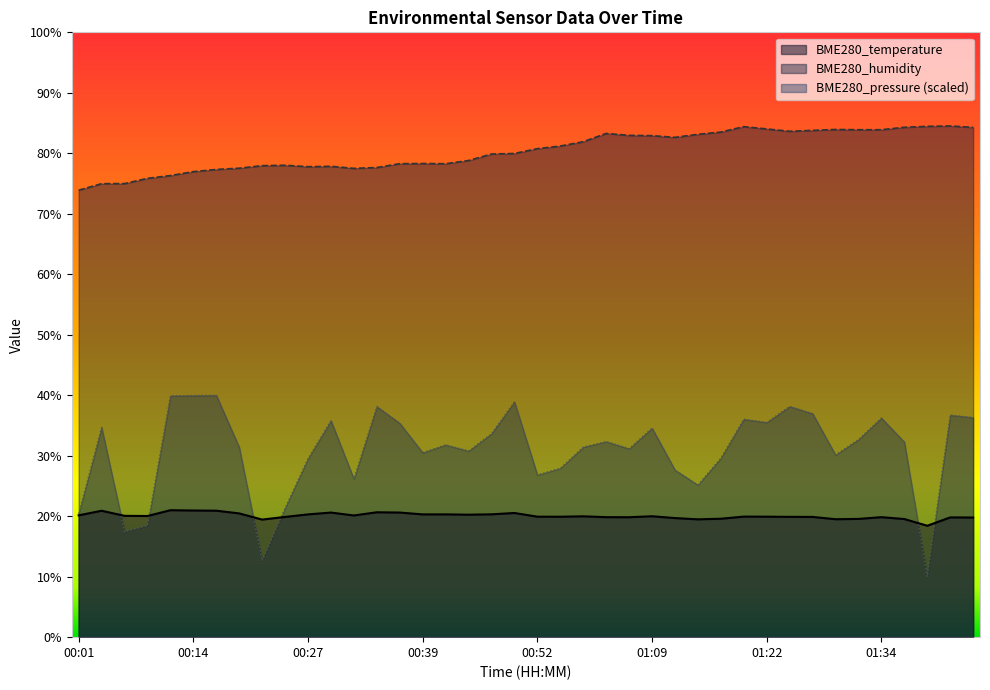

What value does the BME280_pressure series have at 01:09?

34.6